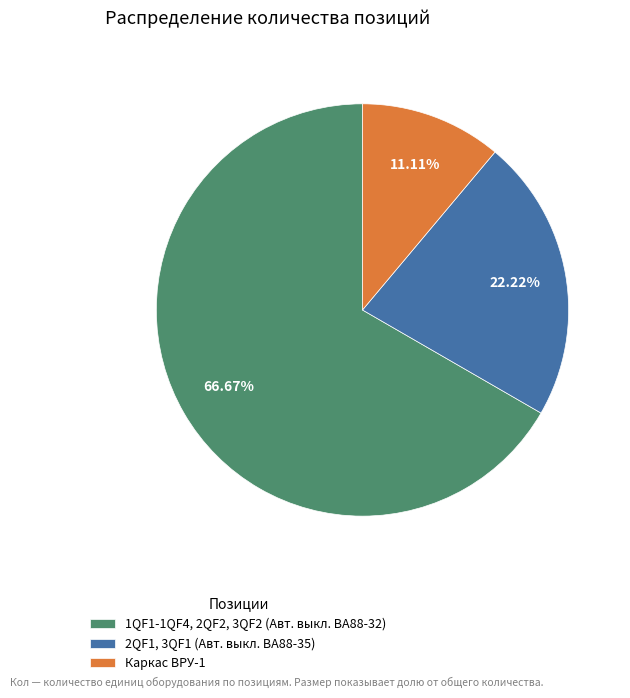

What is the largest slice in the pie chart?

1QF1-1QF4, 2QF2, 3QF2 (Авт. выкл. ВА88-32)